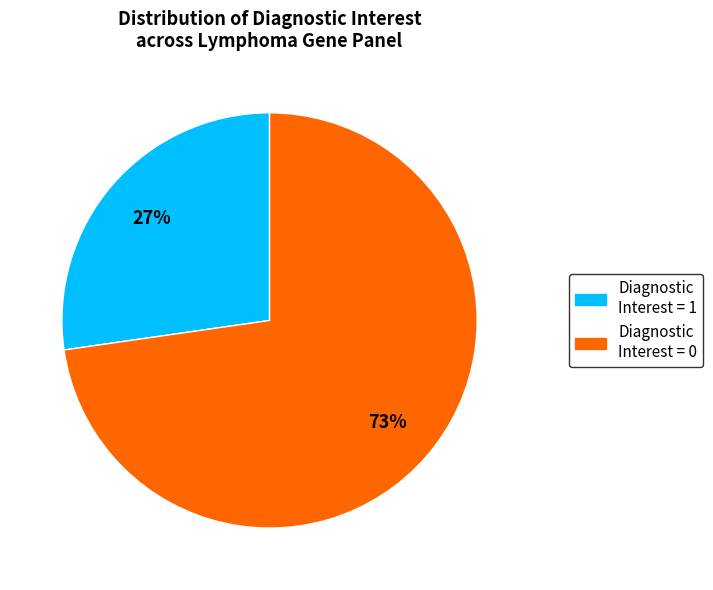

What is the smallest slice in the pie chart?

Diagnostic Interest = 1